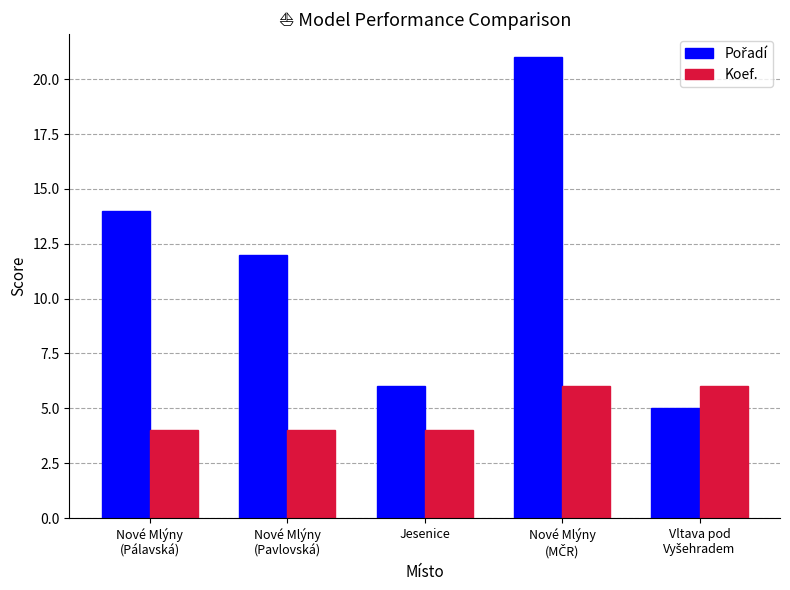

What is the average value of the Koef. series?

5